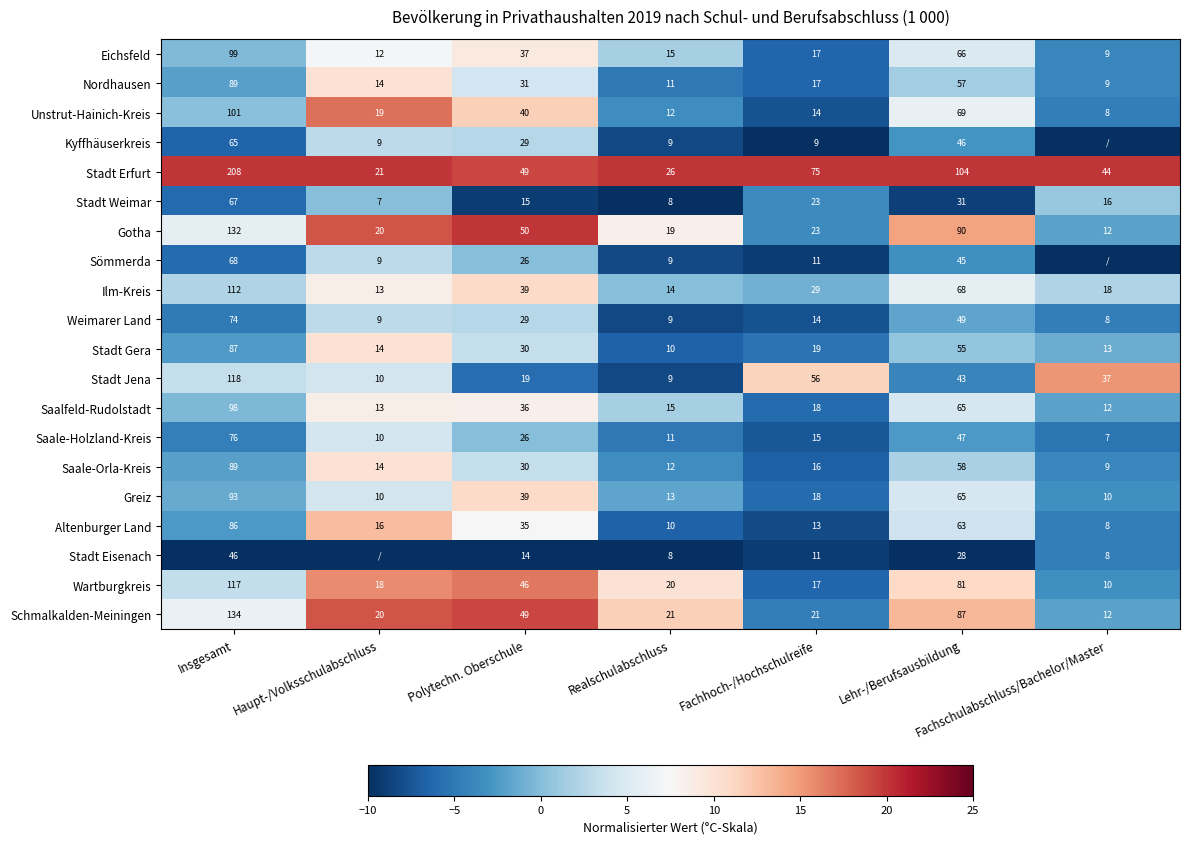

Rank the categories by Saalfeld-Rudolstadt value from lowest to highest.

Fachschulabschluss/Bachelor/Master, Haupt-/Volksschulabschluss, Realschulabschluss, Fachhoch-/Hochschulreife, Polytechn. Oberschule, Lehr-/Berufsausbildung, Insgesamt